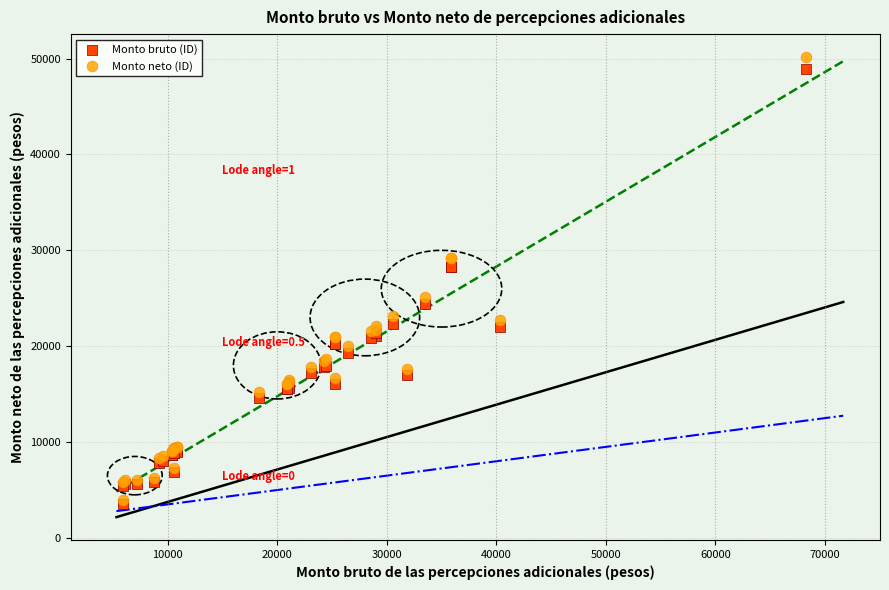

In the Monto bruto (ID) series, what Y value is closest to 26215?

24372.2